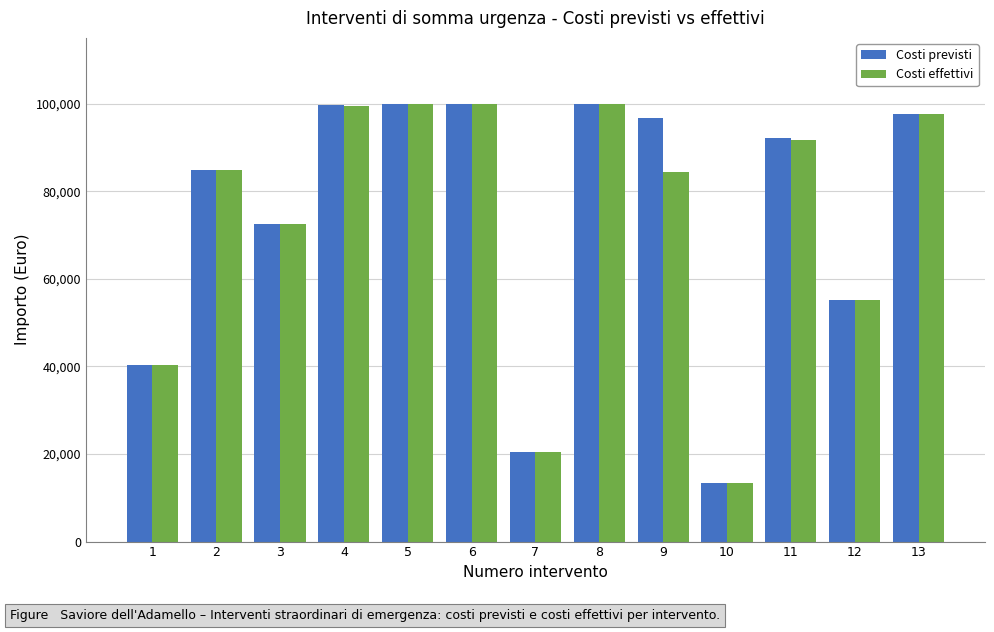

How many groups of bars are there?

13